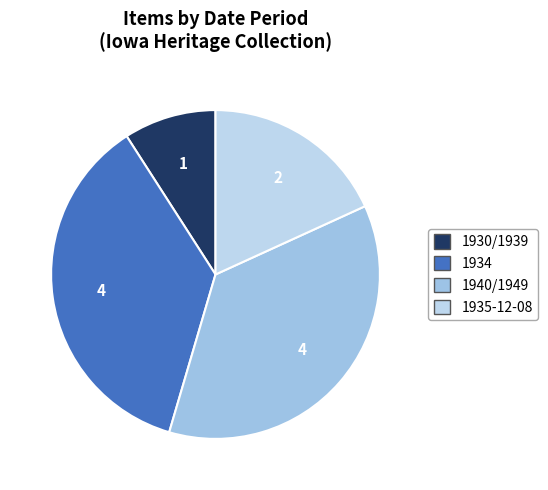

Is there any slice that represents more than half of the pie?

No